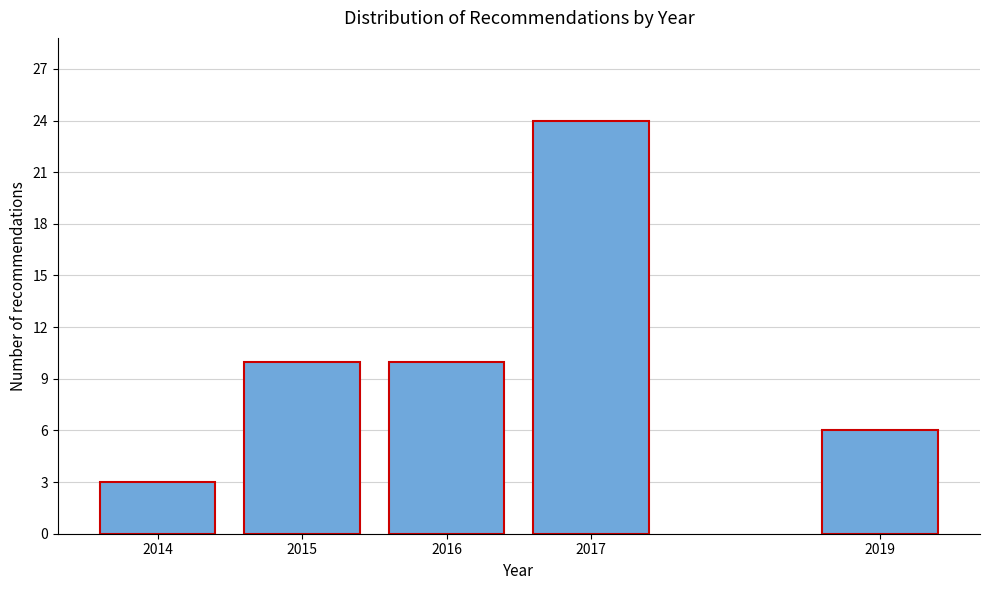

Reading right to left, list all the values displayed in this chart.

6	24	10	10	3